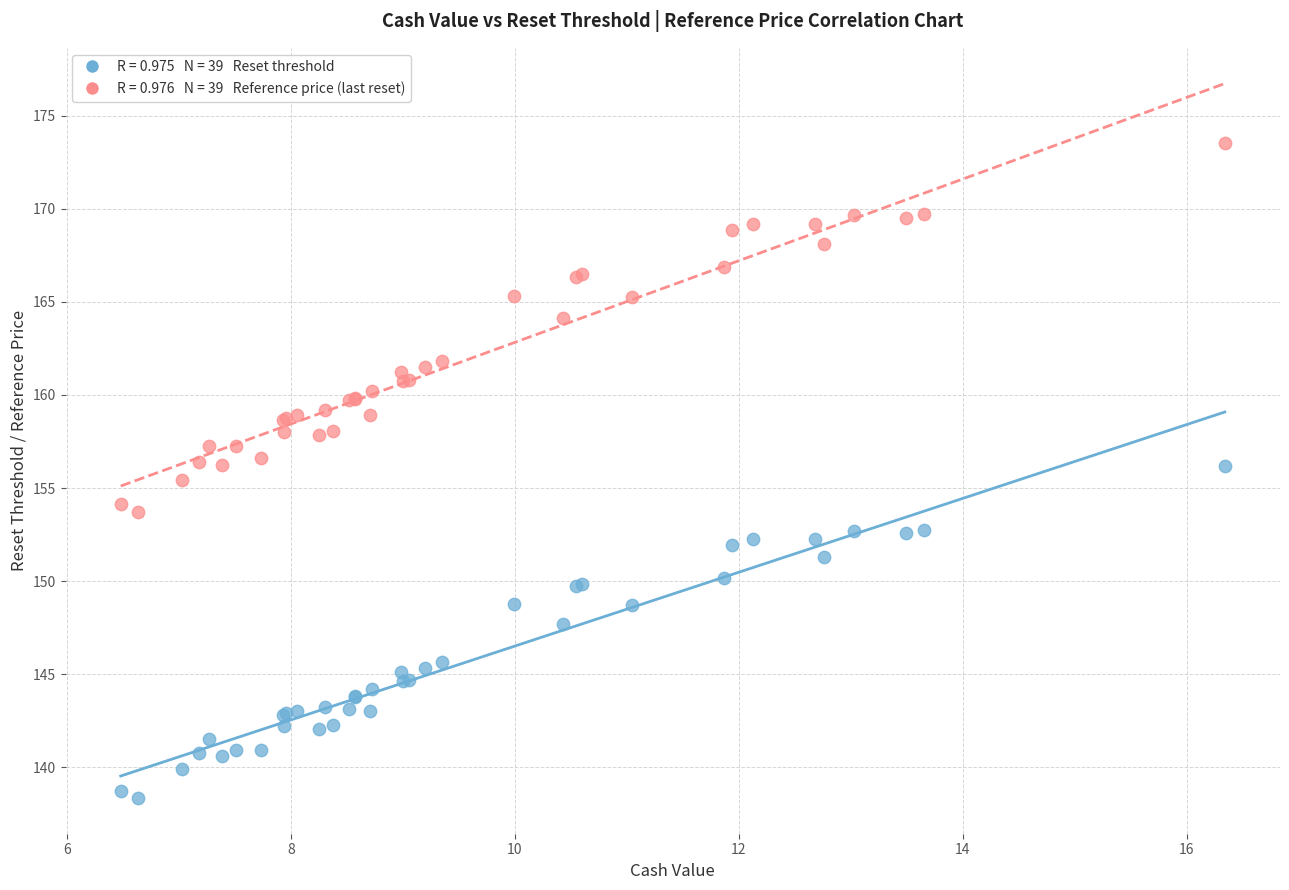

Across all series, what Y value is closest to 155?

155.4